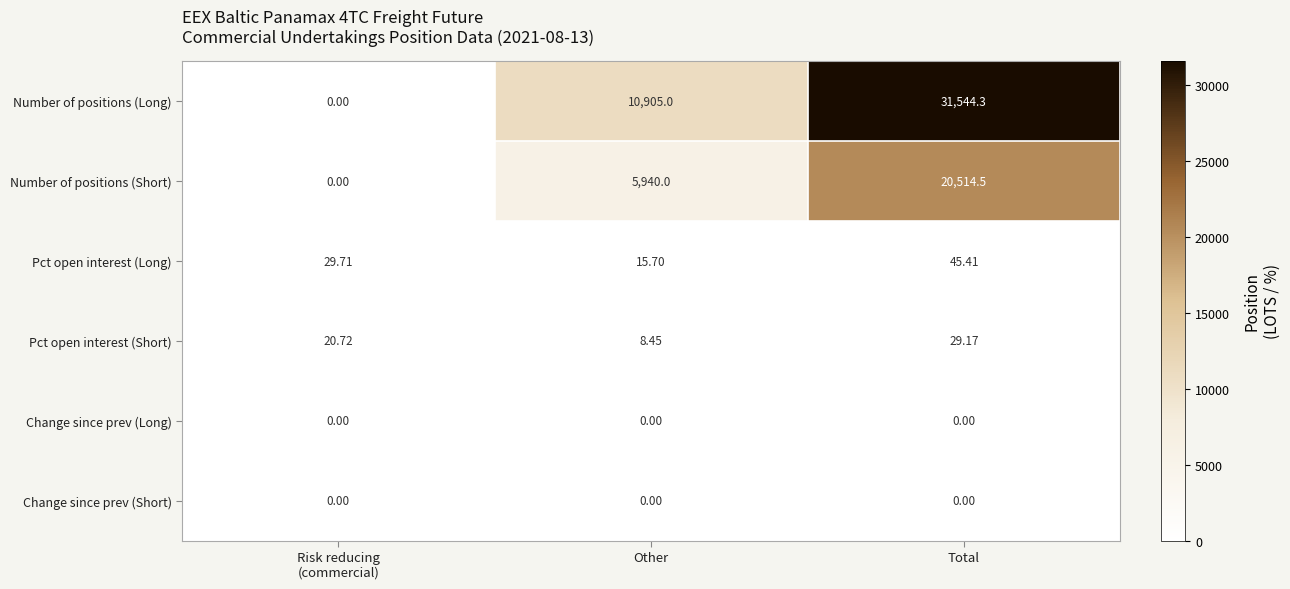

At which label is Number of positions (Long) closest to 15772?

Other